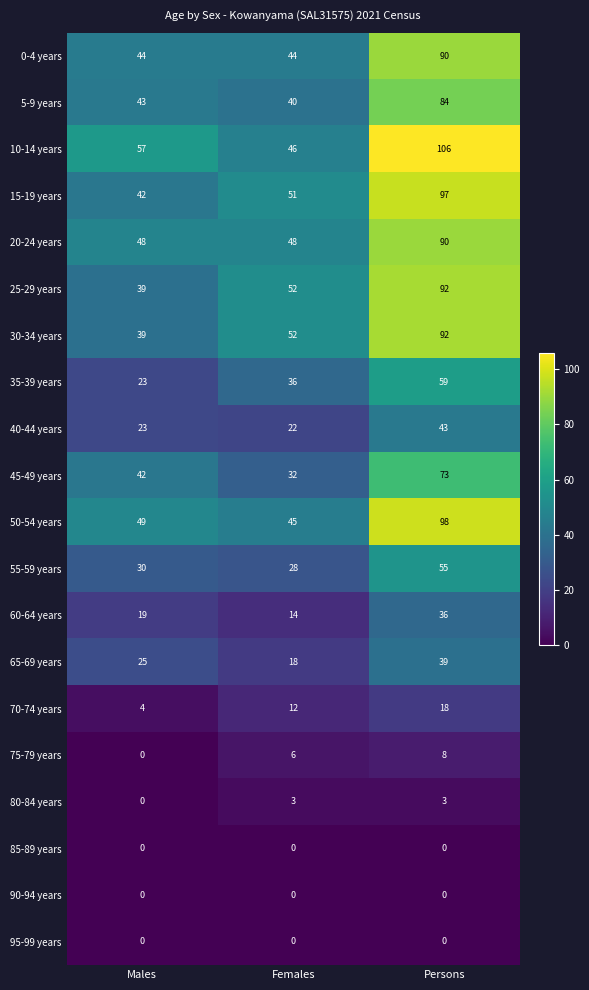

At which category does the chart reach its peak across all series?

Persons